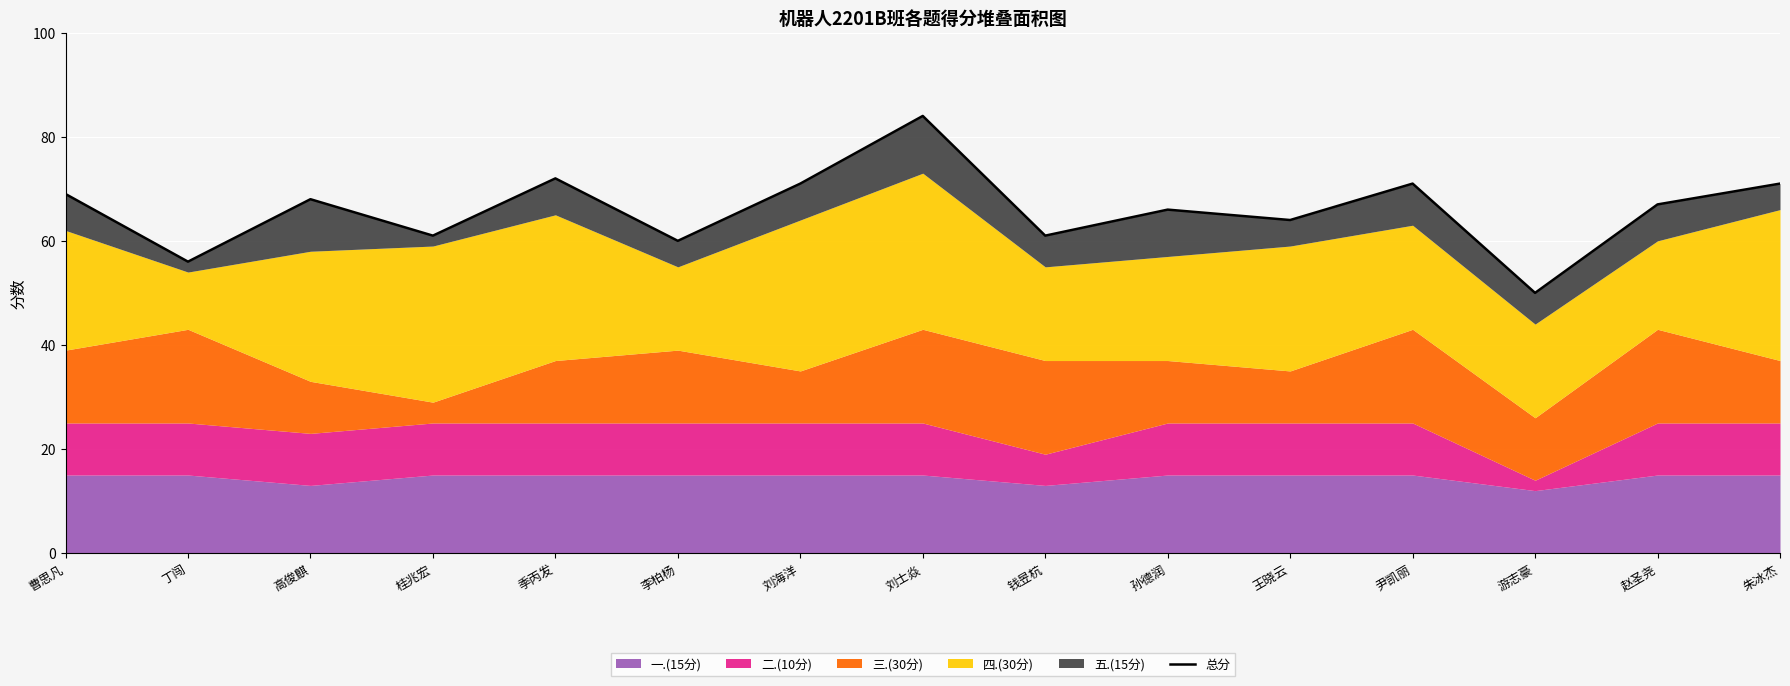

Is it true that the value at 刘士焱 is 38?

False